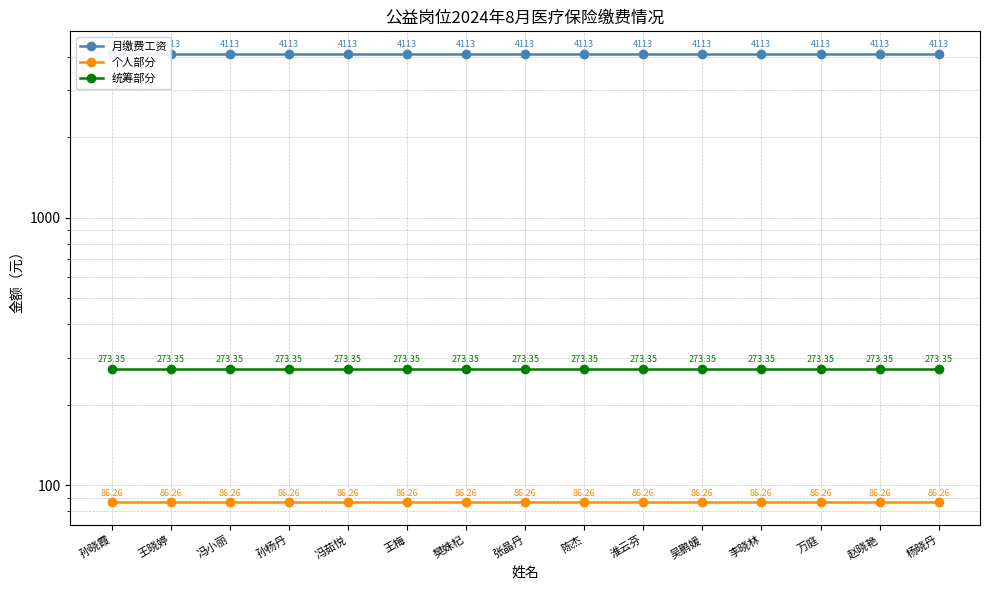

Is it true that 月缴费工资 equals 4113.0 at 陈杰?

True